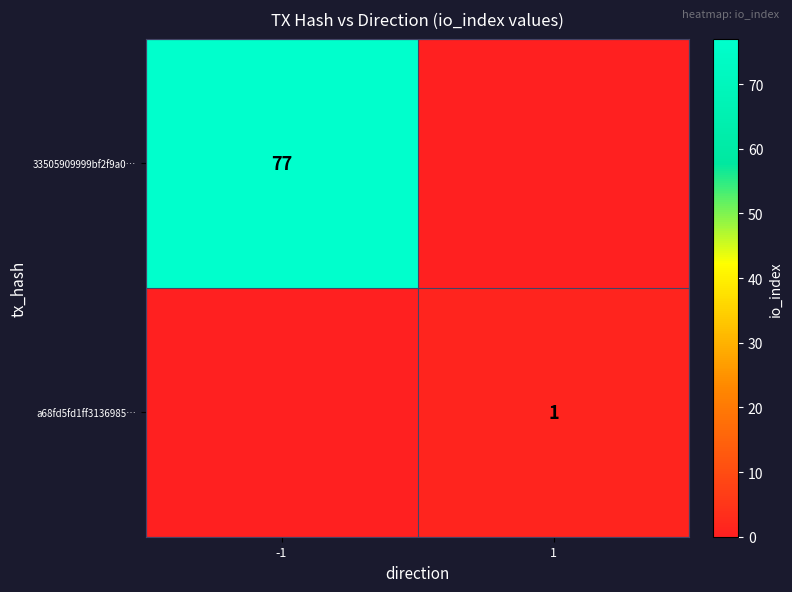

Is it true that a68fd5fd1ff3136985… equals 1 at 1?

True